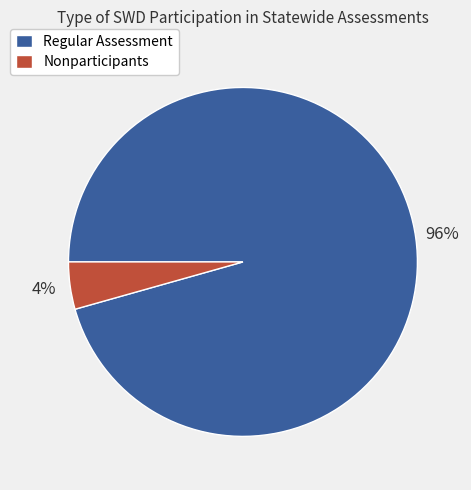

Combined, do Regular Assessment and Nonparticipants account for over 50%?

Yes